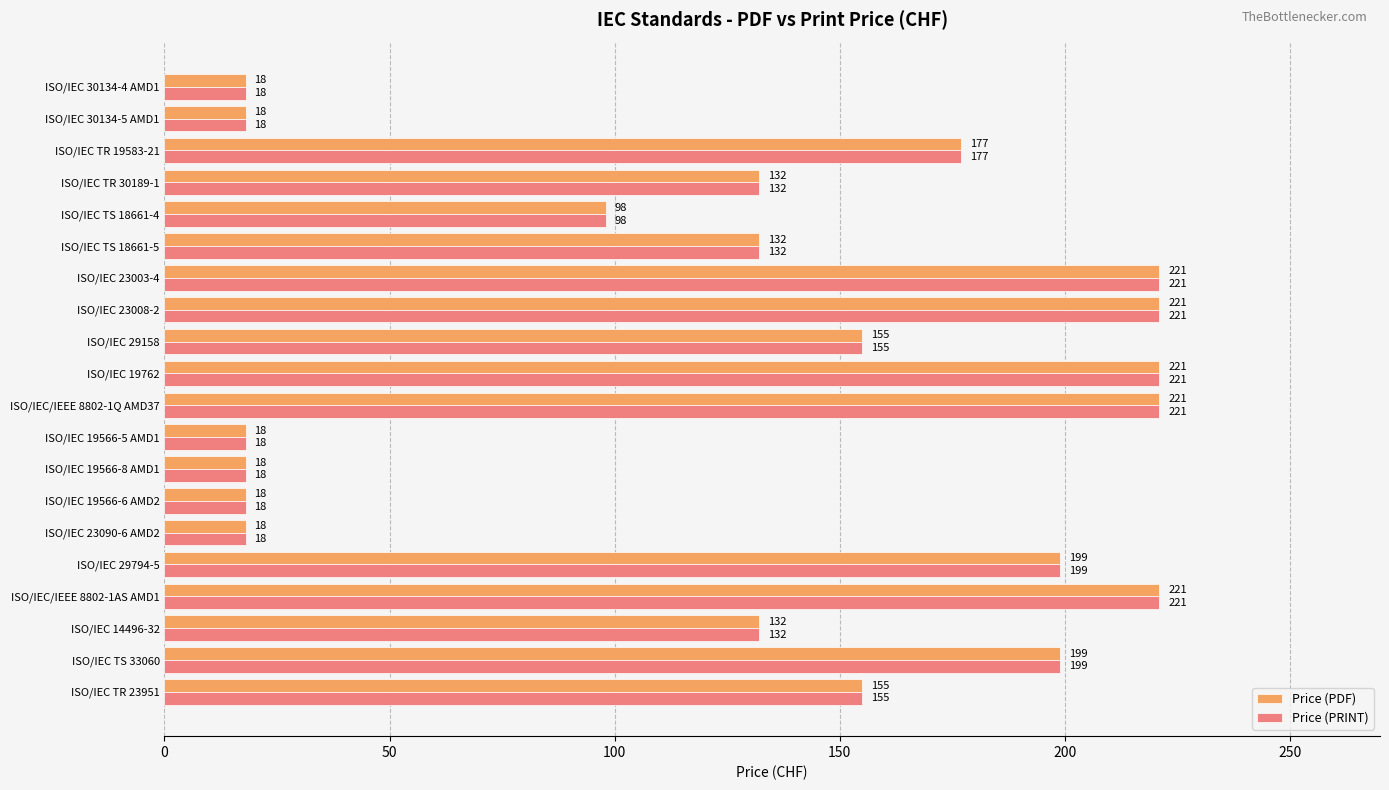

How many Price (PDF) values are between 18 and 221?

20